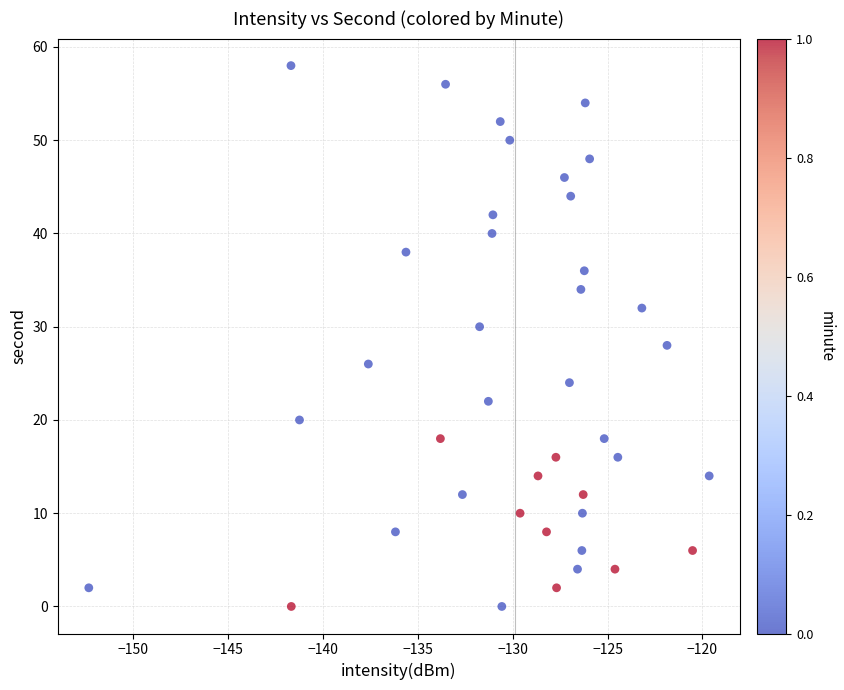

Count the number of points in this scatter plot.

40